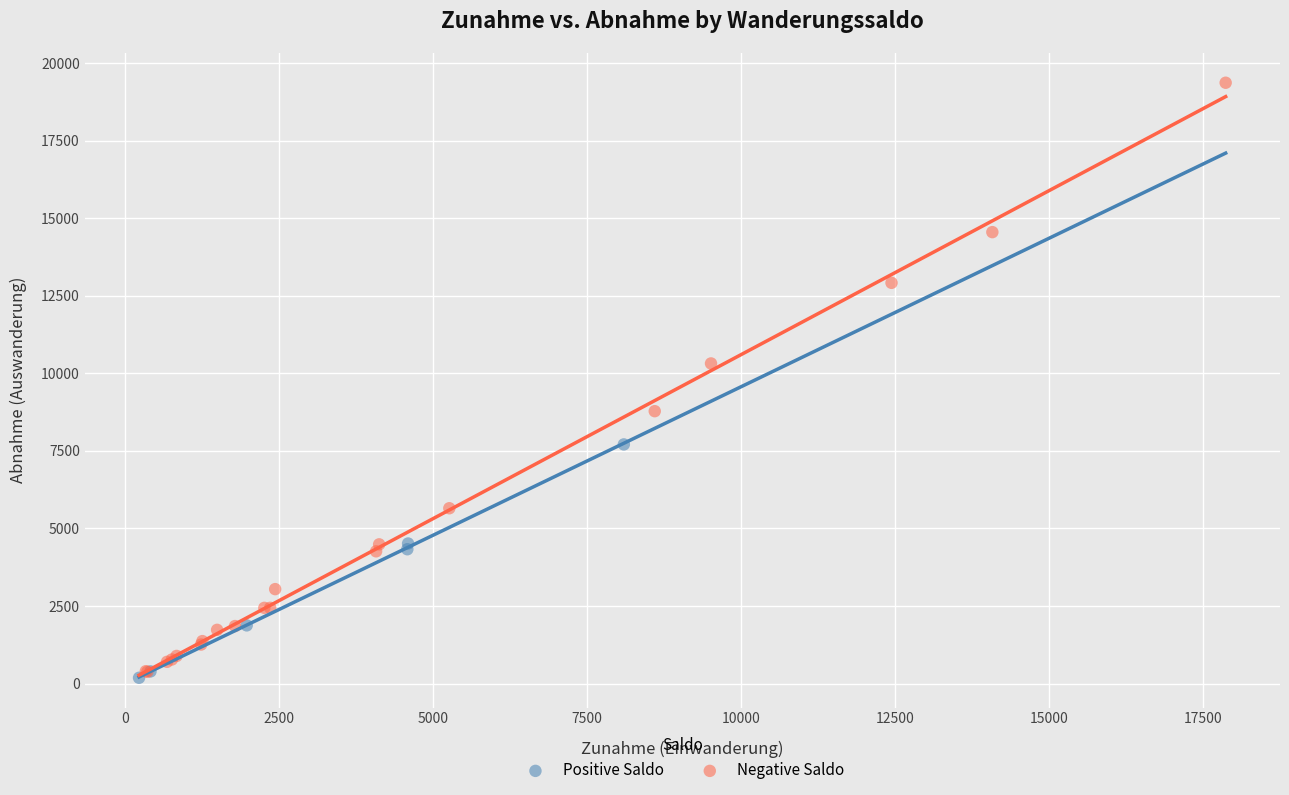

Which series reaches the maximum Y coordinate?

Negative Saldo